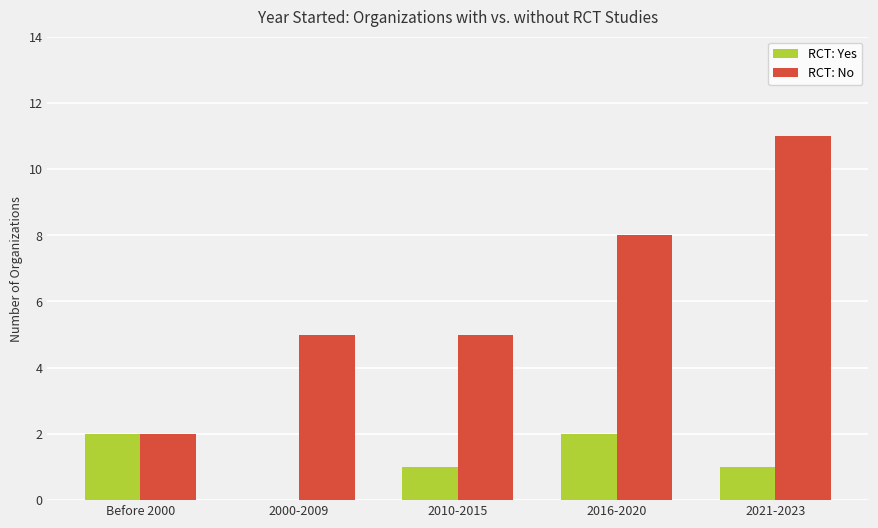

At which category is the sum across all series the highest?

2021-2023